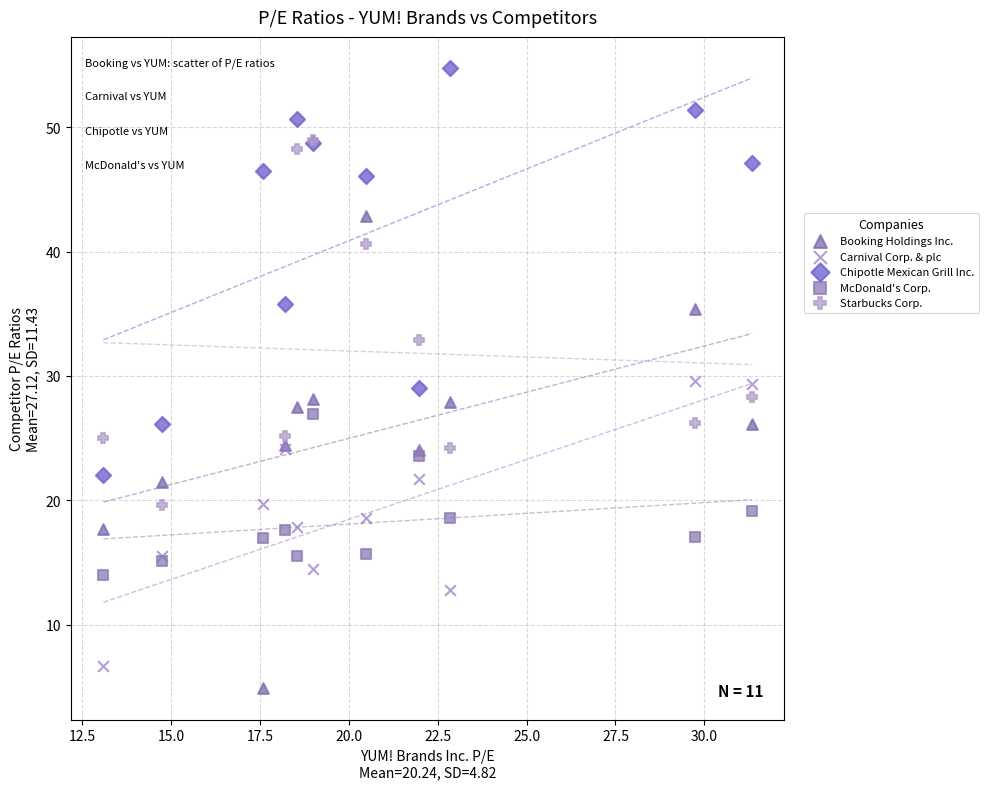

Which series has the largest Y range (max minus min)?

Booking Holdings Inc.